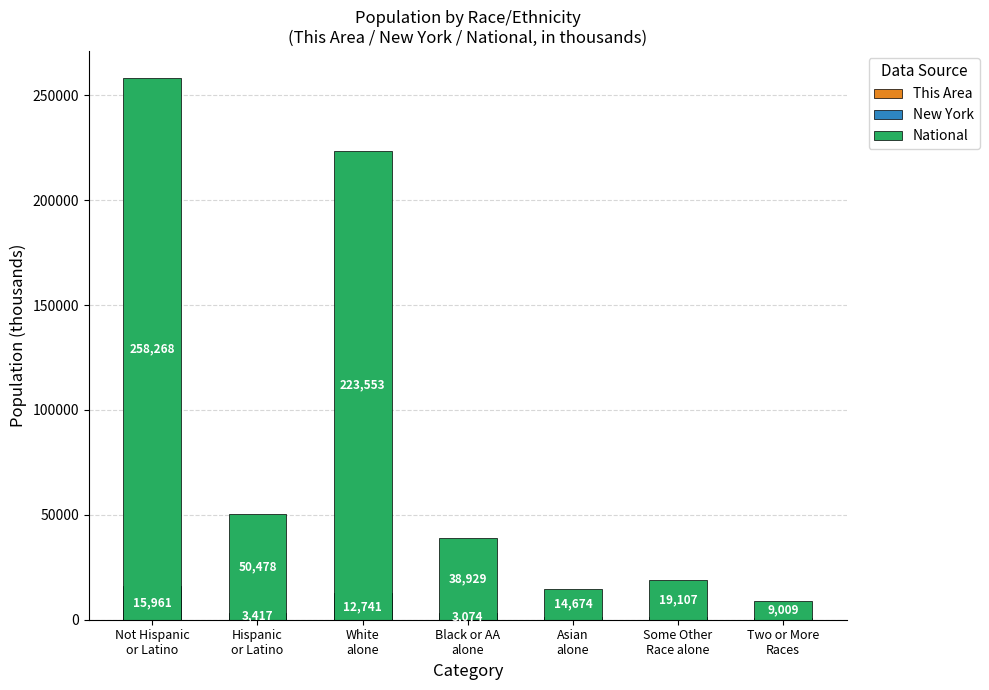

What is the total value across all series at Hispanic
or Latino?

54059.1